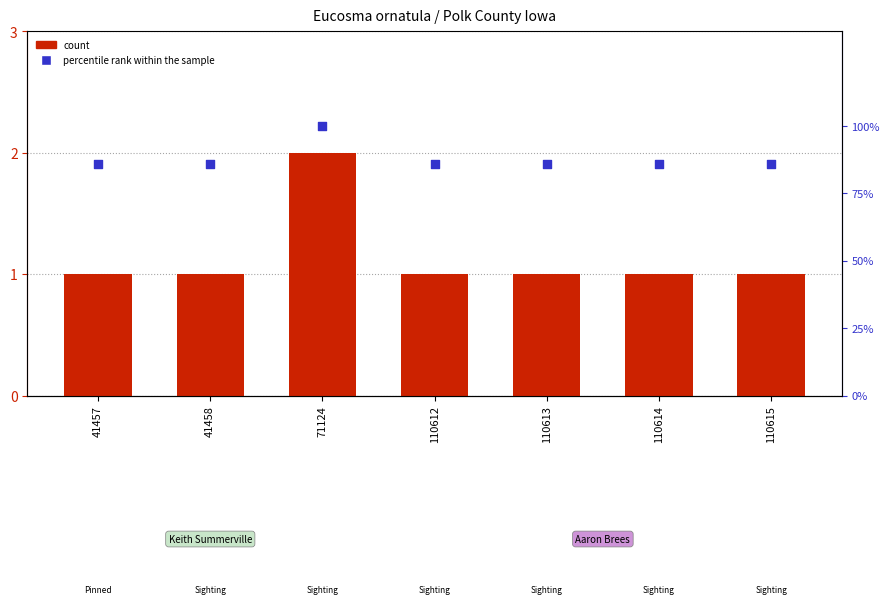

Which series contains the lowest Y value?

count